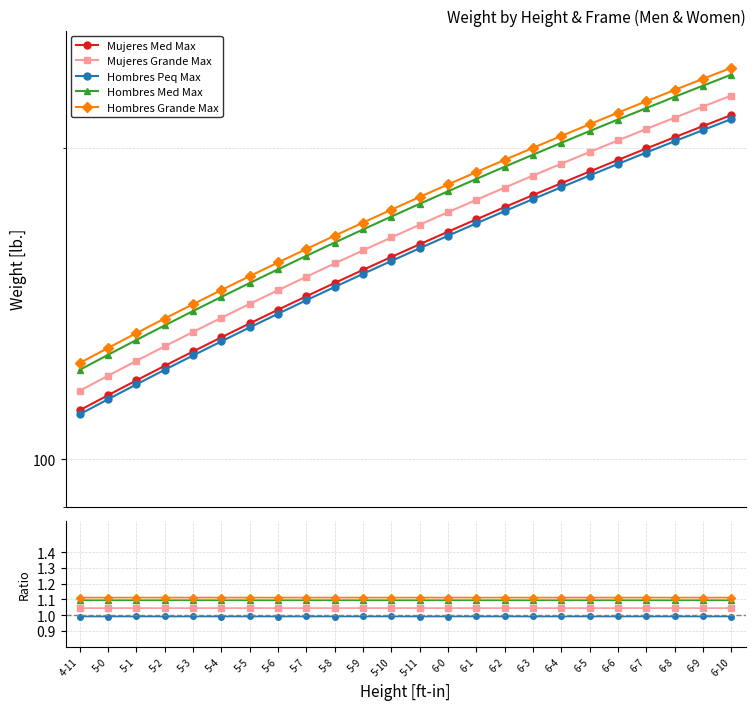

In Hombres Grande Max, how many points are higher than both neighbors (excluding endpoints)?

7